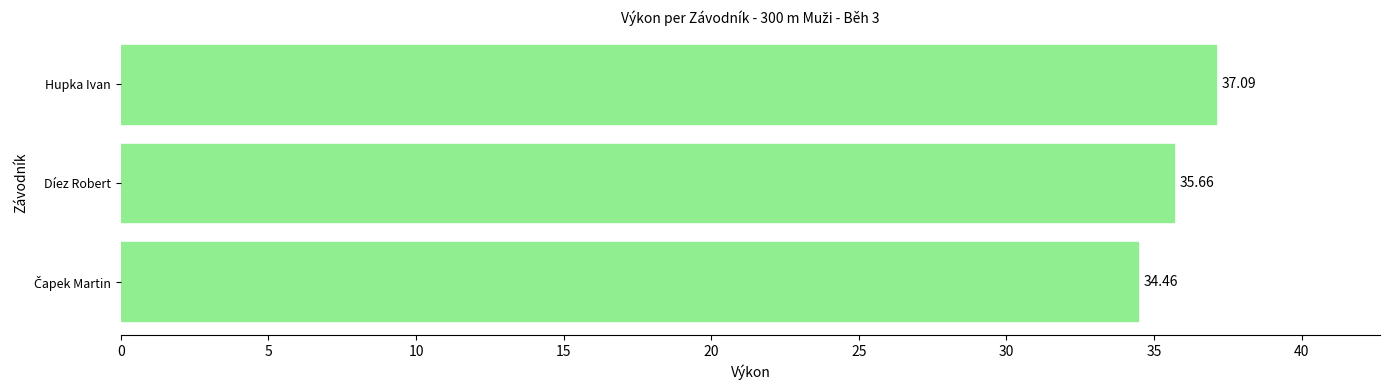

How many values exceed 35?

2